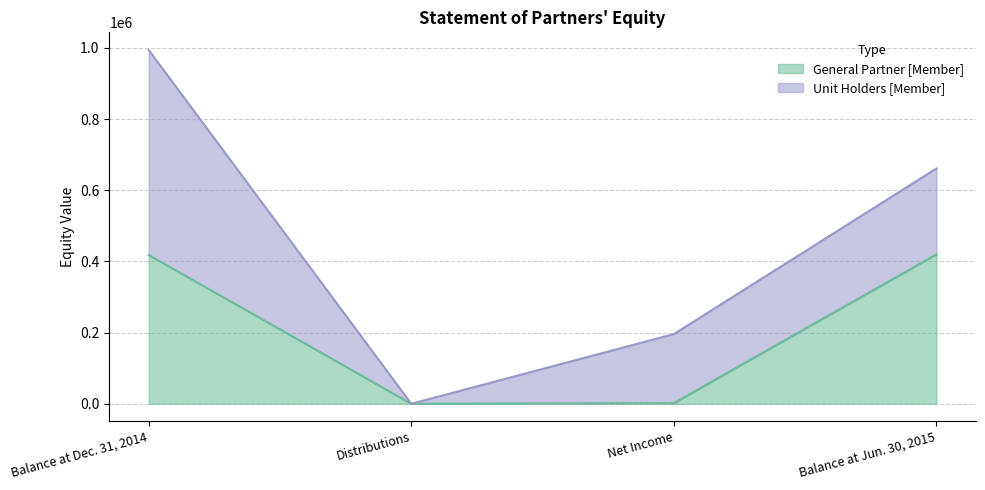

Reading left to right, what are all the values shown in this chart?

Balance at Dec. 31, 2014=417980	Distributions=0	Net Income=1959	Balance at Jun. 30, 2015=419939